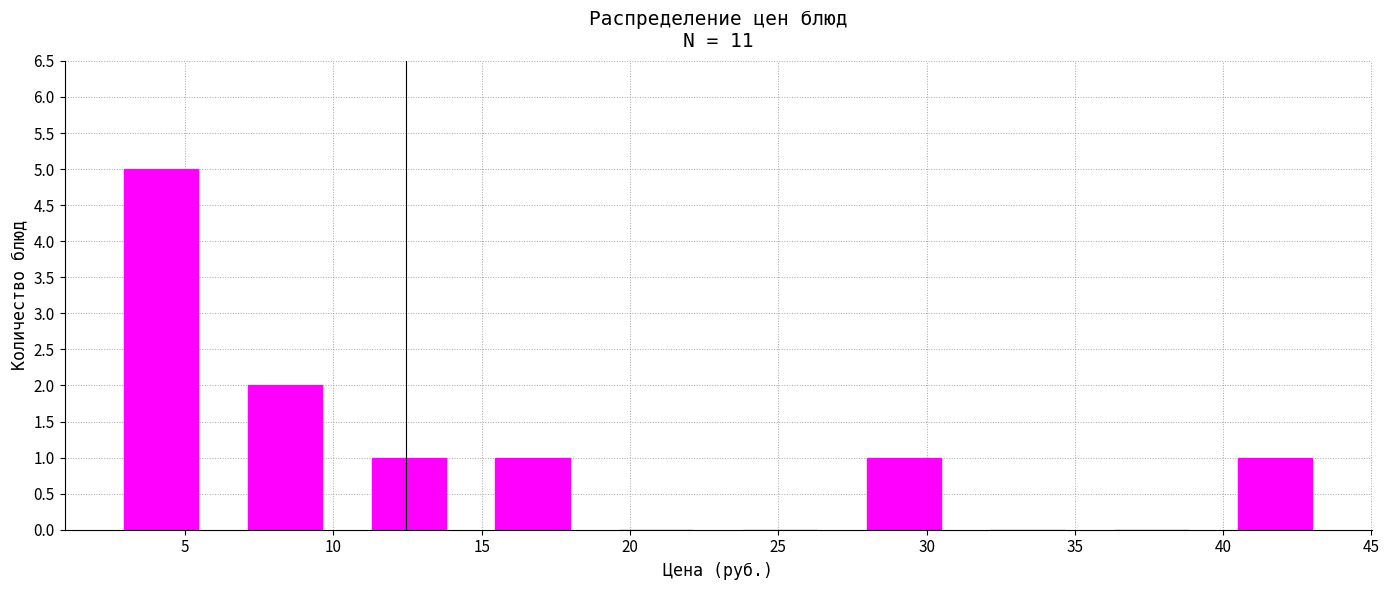

Reading left to right, transcribe this chart: for each bar, give the range it covers on the x-axis and its height. Neither the bar edges nor the heights are printed on the chart, so give them approximately, as read against the axes.

2.0 to 6.5: 5
6.5 to 10.5: 2
10.5 to 14.5: 1
14.5 to 19.0: 1
19.0 to 23.0: 0
23.0 to 27.0: 0
27.0 to 31.5: 1
31.5 to 35.5: 0
35.5 to 39.5: 0
39.5 to 44.0: 1